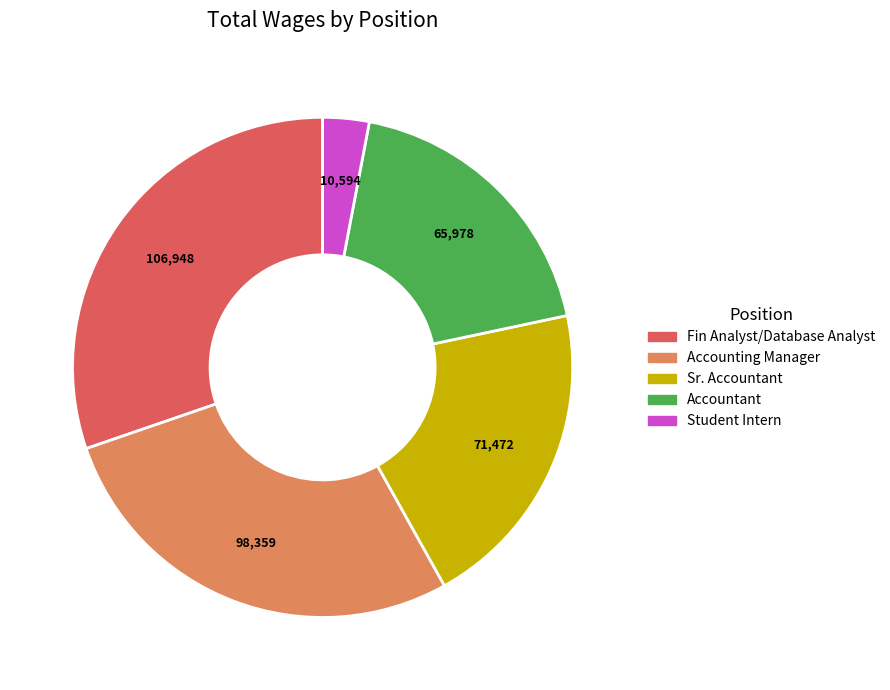

The Sr. Accountant slice represents 33% of the pie. True or false?

False